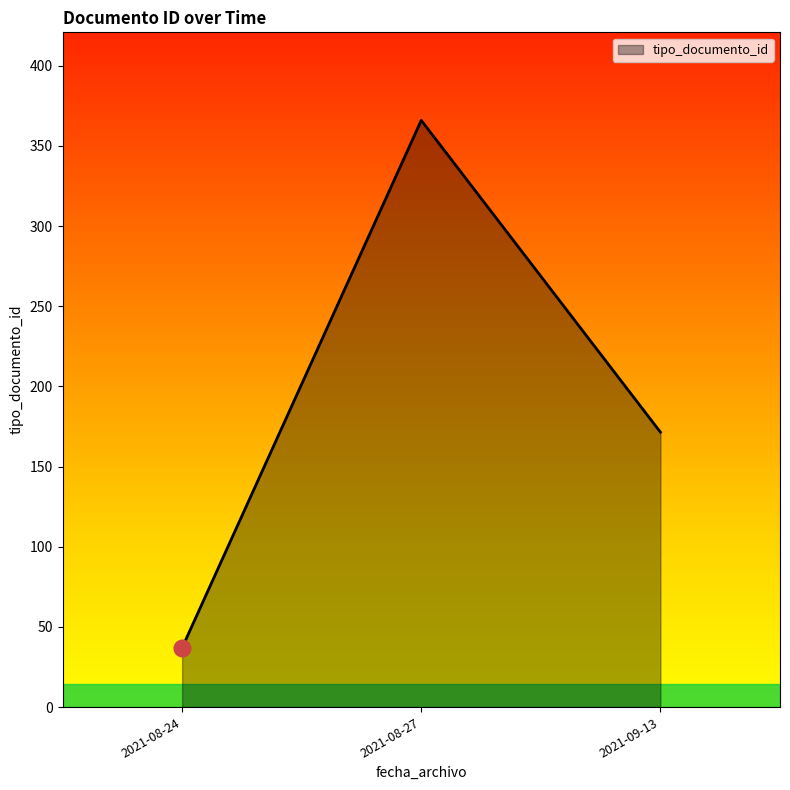

What is the ratio of the value at 2021-08-27 to the value at 2021-09-13?

2.1